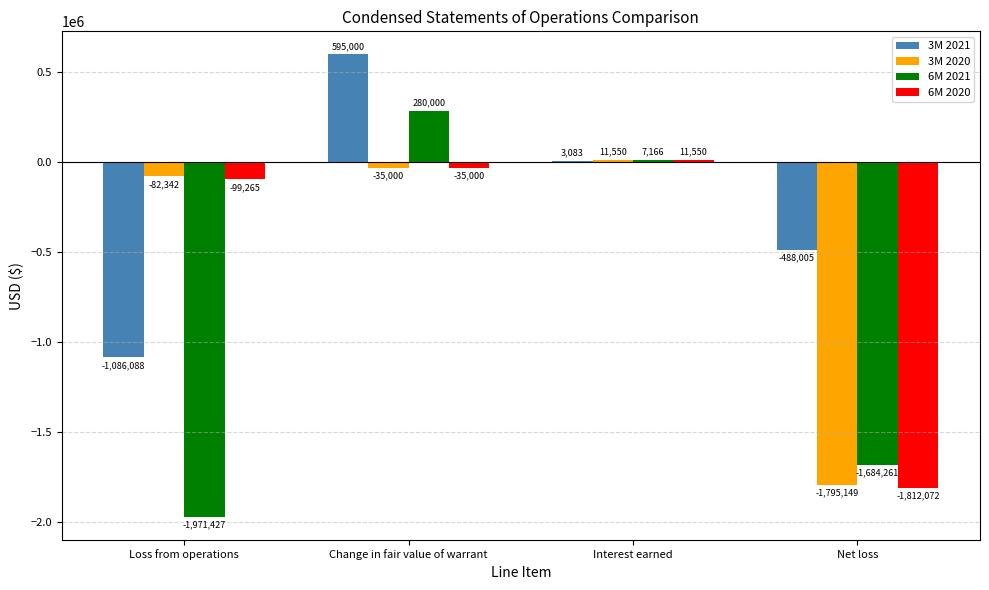

Reading right to left, list all the values displayed in this chart.

3M 2021: Net loss=-488005	Interest earned=3083	Change in fair value of warrant=595000	Loss from operations=-1086088
3M 2020: Net loss=-1795149	Interest earned=11550	Change in fair value of warrant=-35000	Loss from operations=-82342
6M 2021: Net loss=-1684261	Interest earned=7166	Change in fair value of warrant=280000	Loss from operations=-1971427
6M 2020: Net loss=-1812072	Interest earned=11550	Change in fair value of warrant=-35000	Loss from operations=-99265